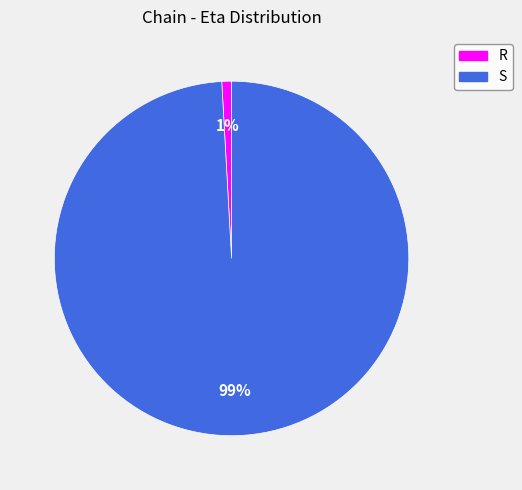

What is the smallest slice in the pie chart?

R